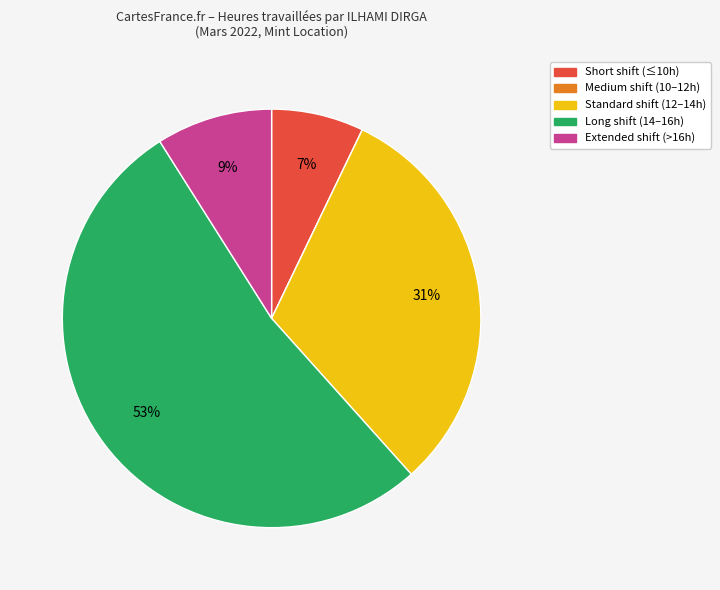

Is there a majority slice in this chart?

Yes